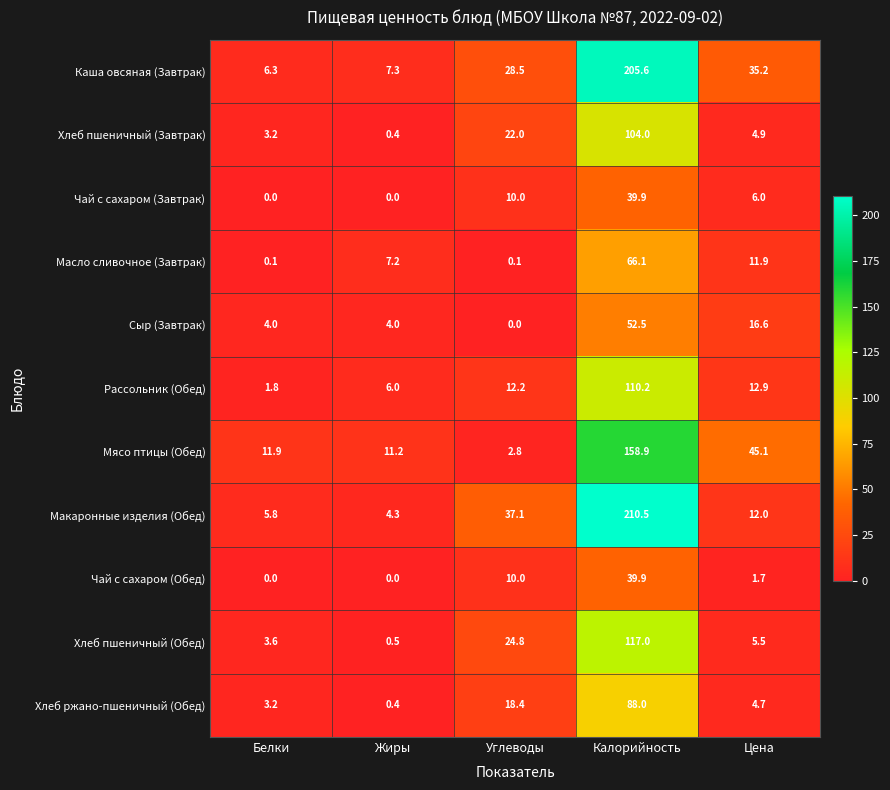

Rank the series at Цена from lowest to highest value.

Чай с сахаром (Обед), Хлеб ржано-пшеничный (Обед), Хлеб пшеничный (Завтрак), Хлеб пшеничный (Обед), Чай с сахаром (Завтрак), Масло сливочное (Завтрак), Макаронные изделия (Обед), Рассольник (Обед), Сыр (Завтрак), Каша овсяная (Завтрак), Мясо птицы (Обед)